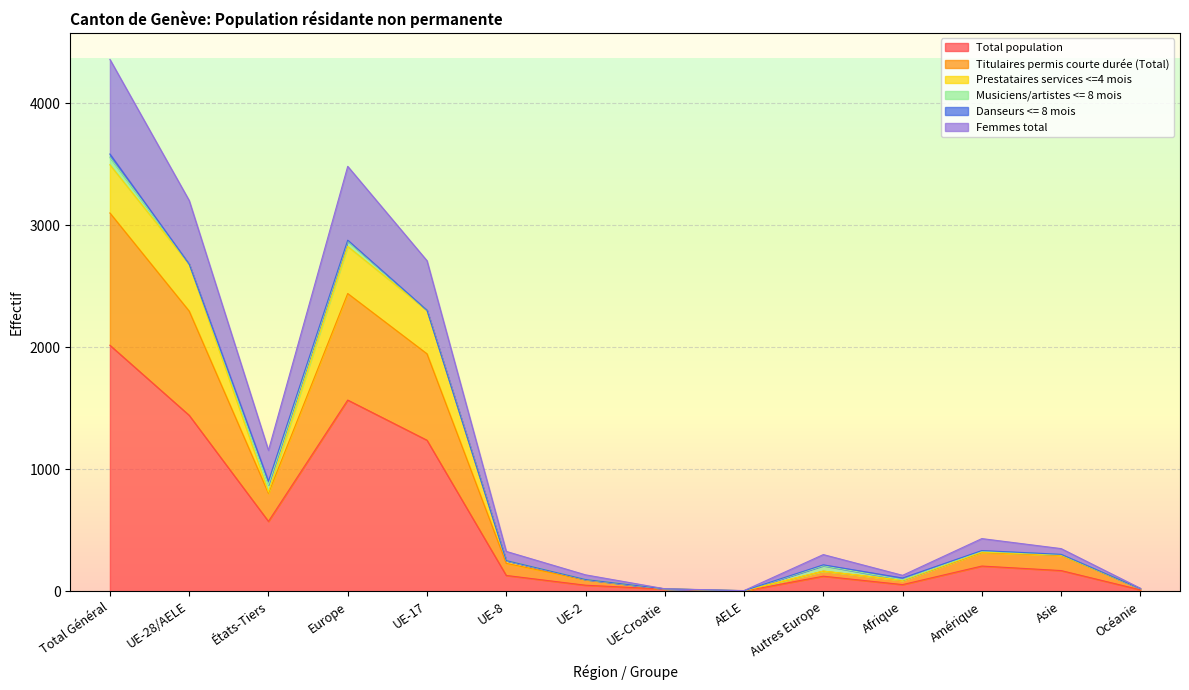

Which category has the highest value across all series?

Total Général